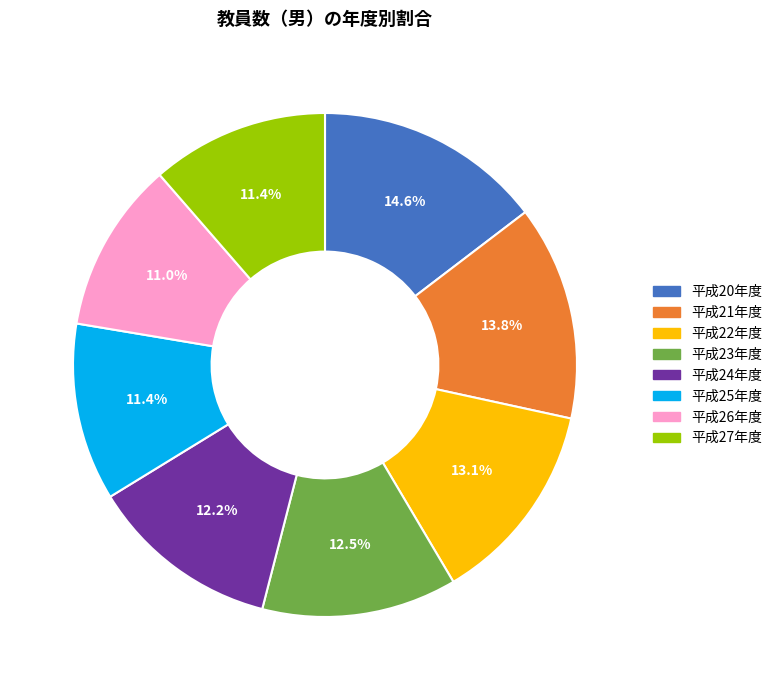

To the nearest percent, what is the average slice percentage?

12%